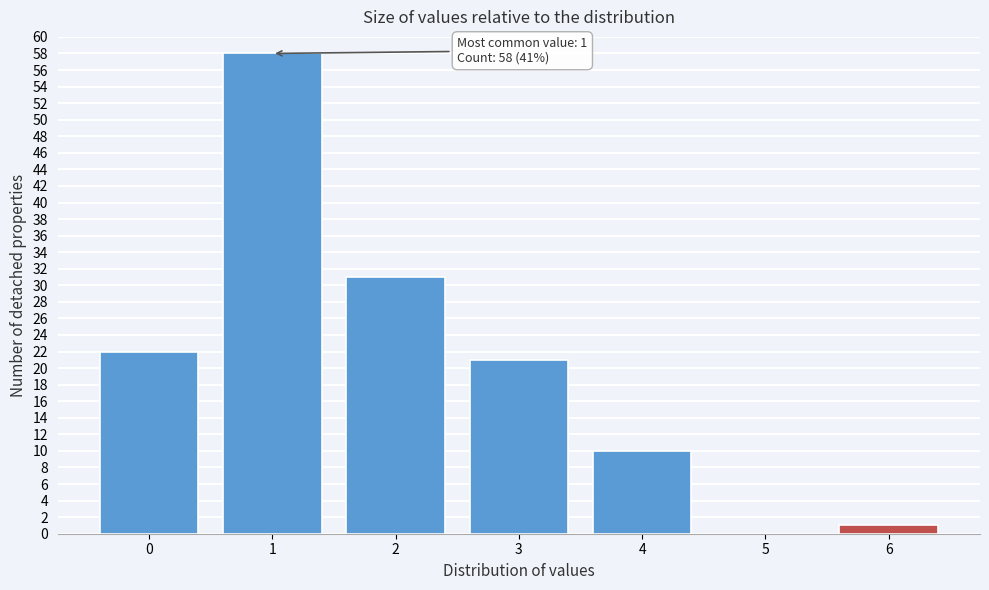

Over which range of the x-axis is the bar tallest?

0.5 to 1.5